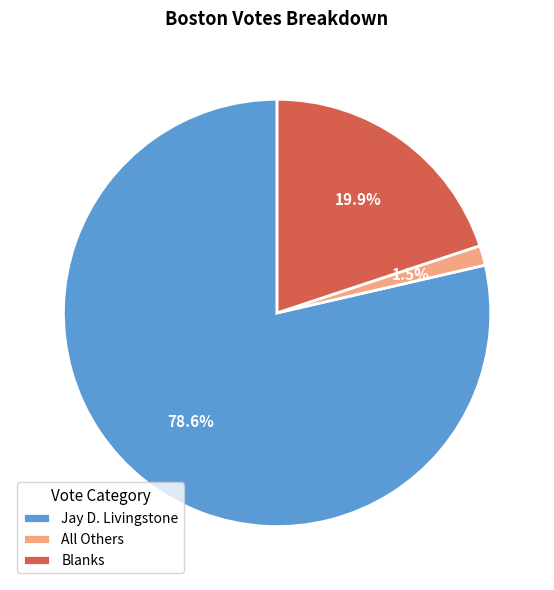

How many segments does this pie chart have?

3